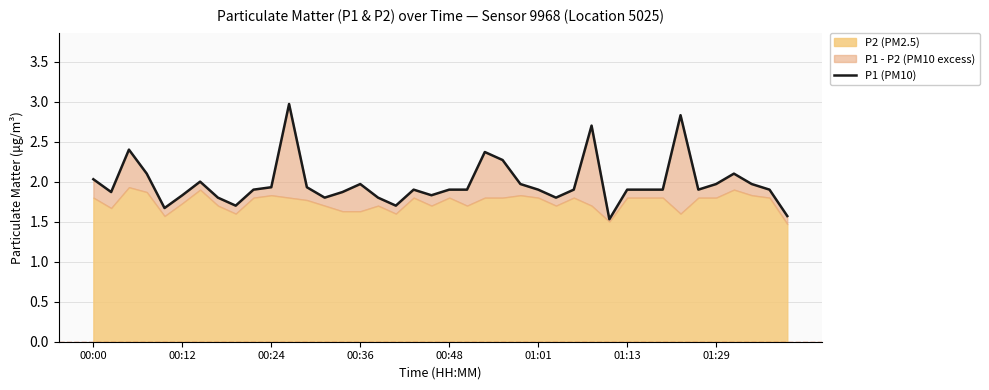

Reading right to left, list all the values displayed in this chart.

1.6	1.9	2.0	2.1	2.0	1.9	2.8	1.9	1.9	1.9	1.5	2.7	1.9	1.8	1.9	2.0	2.3	2.4	1.9	1.9	1.8	1.9	1.7	1.8	2.0	1.9	1.8	1.9	3.0	1.9	1.9	1.7	1.8	2.0	1.8	1.7	2.1	2.4	1.9	2.0